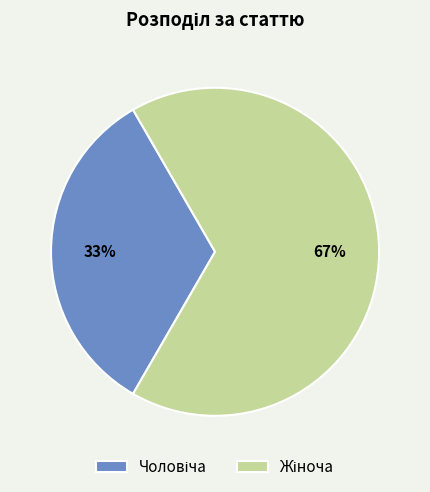

To the nearest percent, what is the average slice percentage?

50%